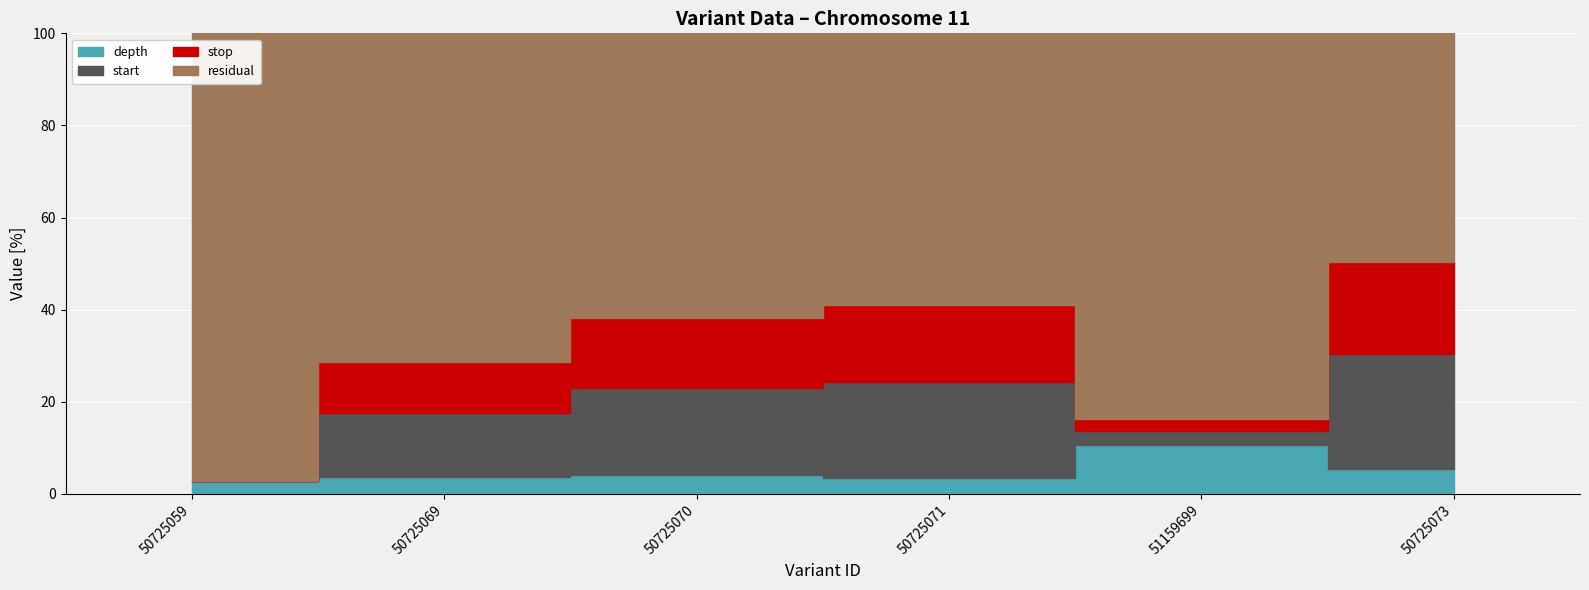

Does the chart display data point markers on the line(s)?

No